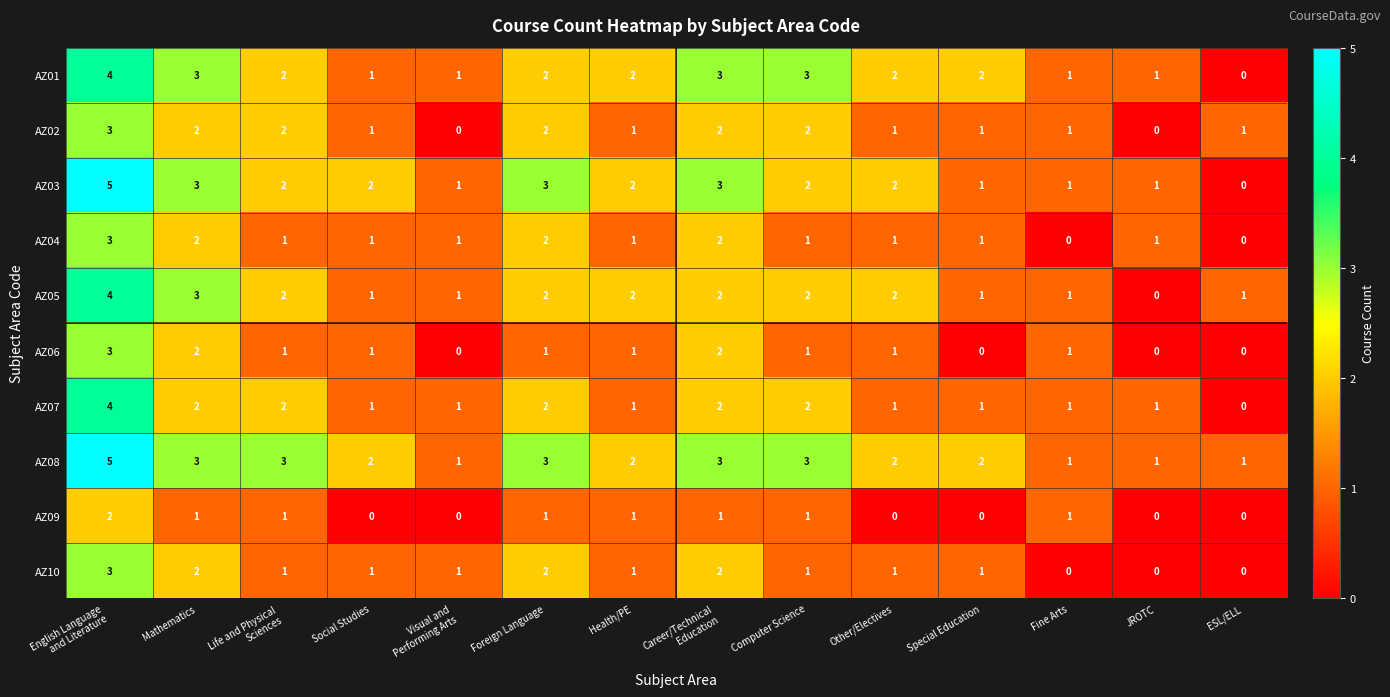

How many AZ07 values are between 1 and 2?

12